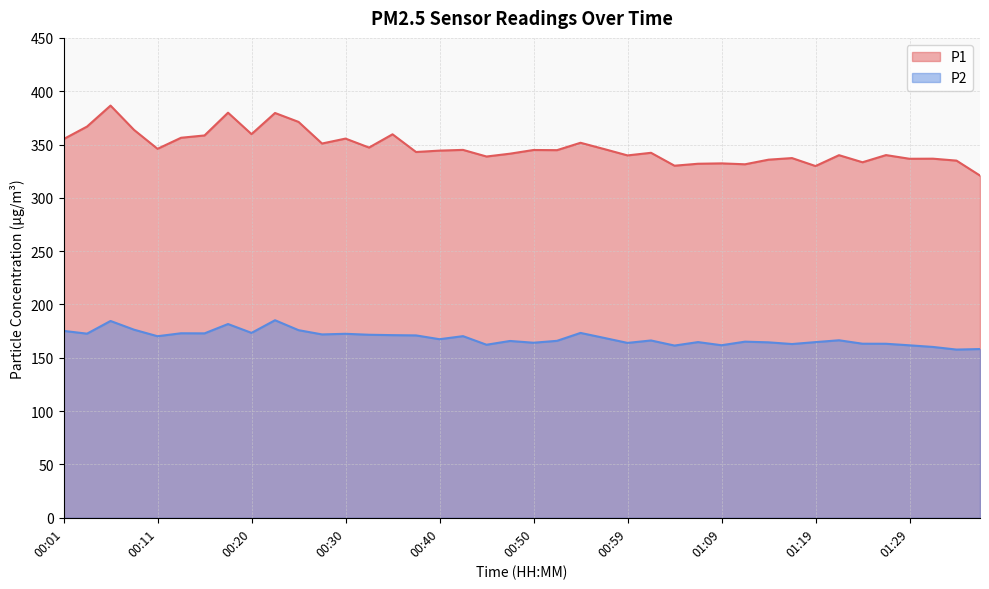

True or false: P2 has a value of 271.5 at 00:23.

False